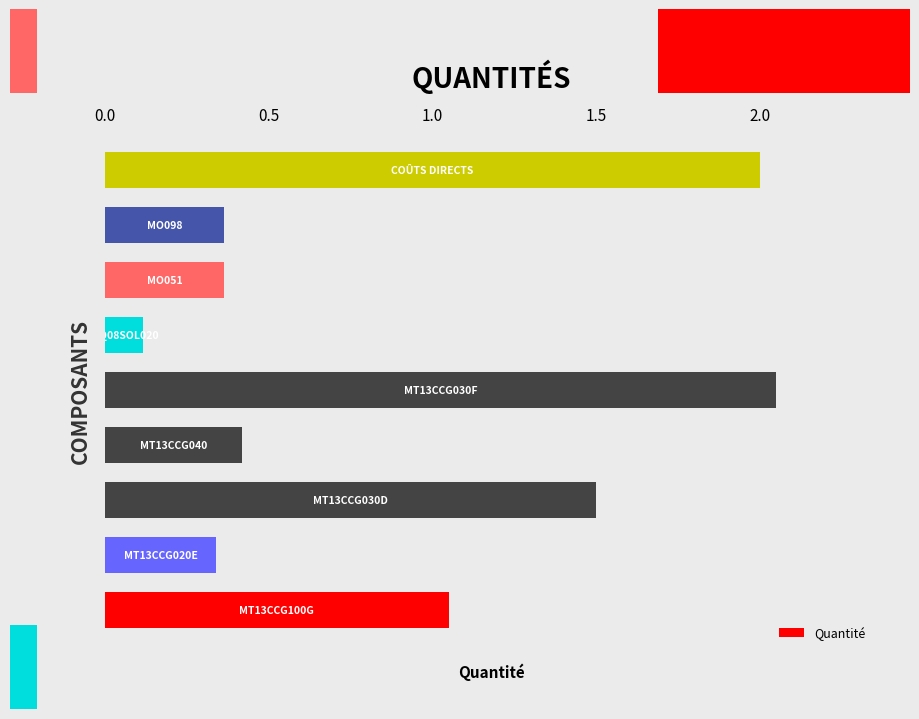

What is the average value?

0.9